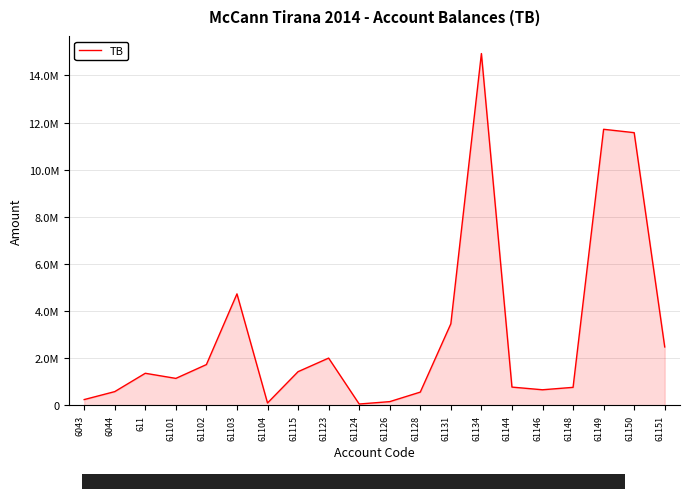

What is the difference between the maximum and minimum values?

14869345.6